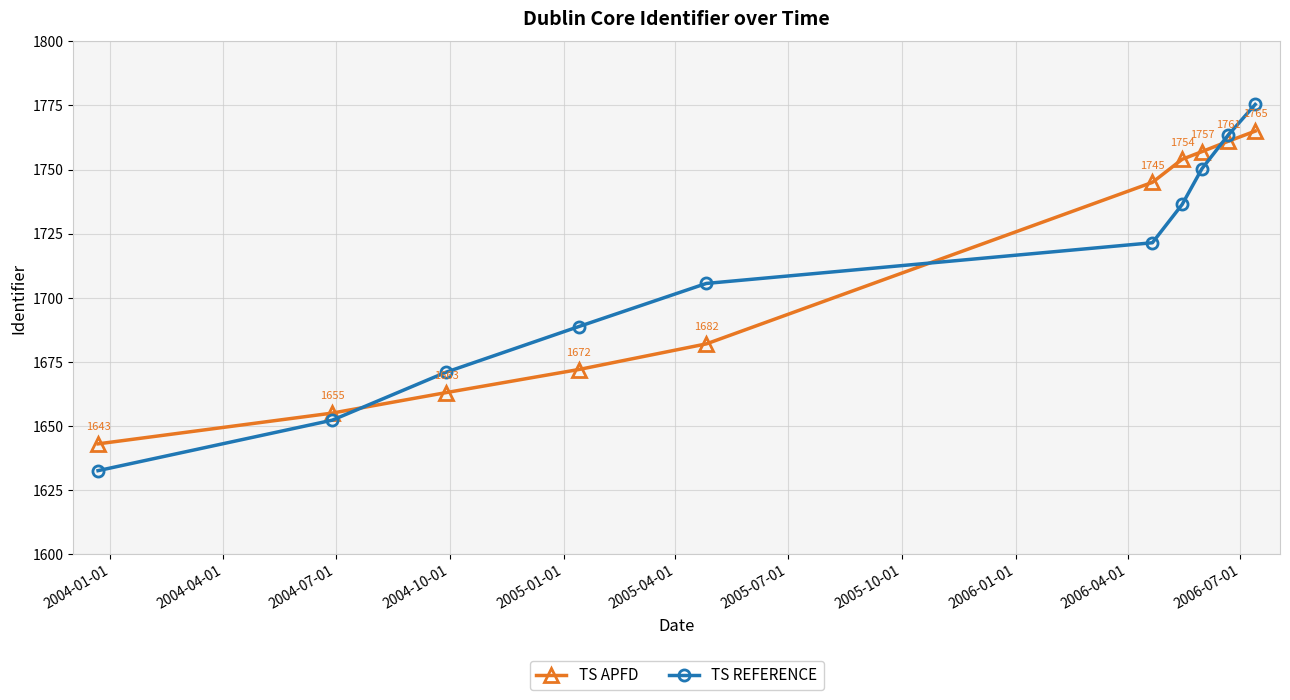

Rank the series by their maximum value, from highest to lowest.

TS REFERENCE, TS APFD